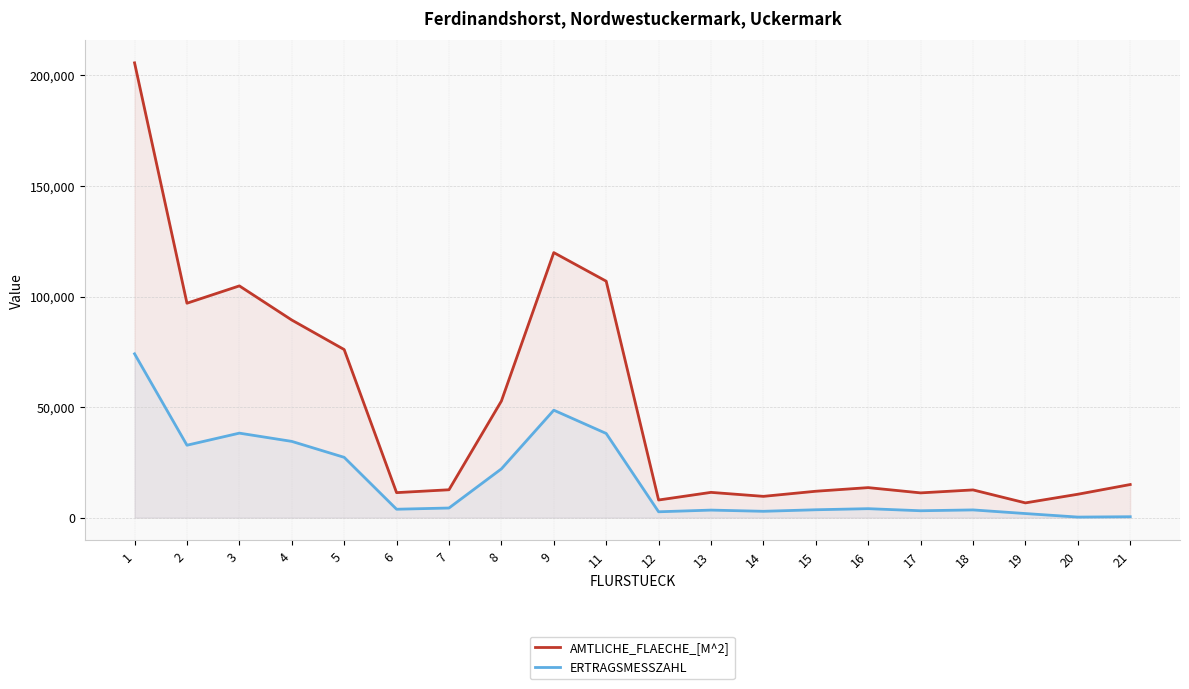

What is the minimum value for AMTLICHE_FLAECHE_[M^2]?

6700